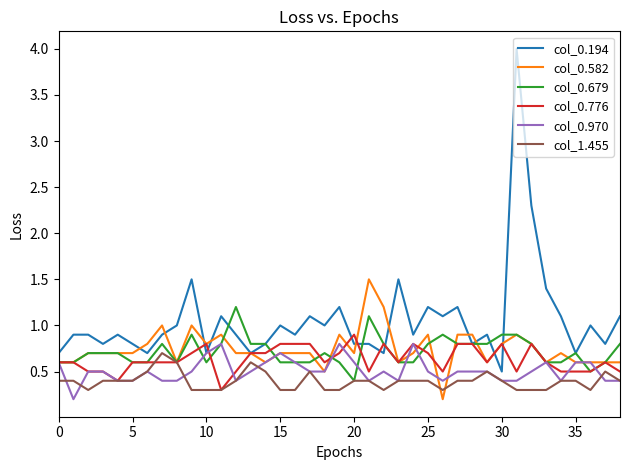

Which series has the widest spread of values?

col_0.194